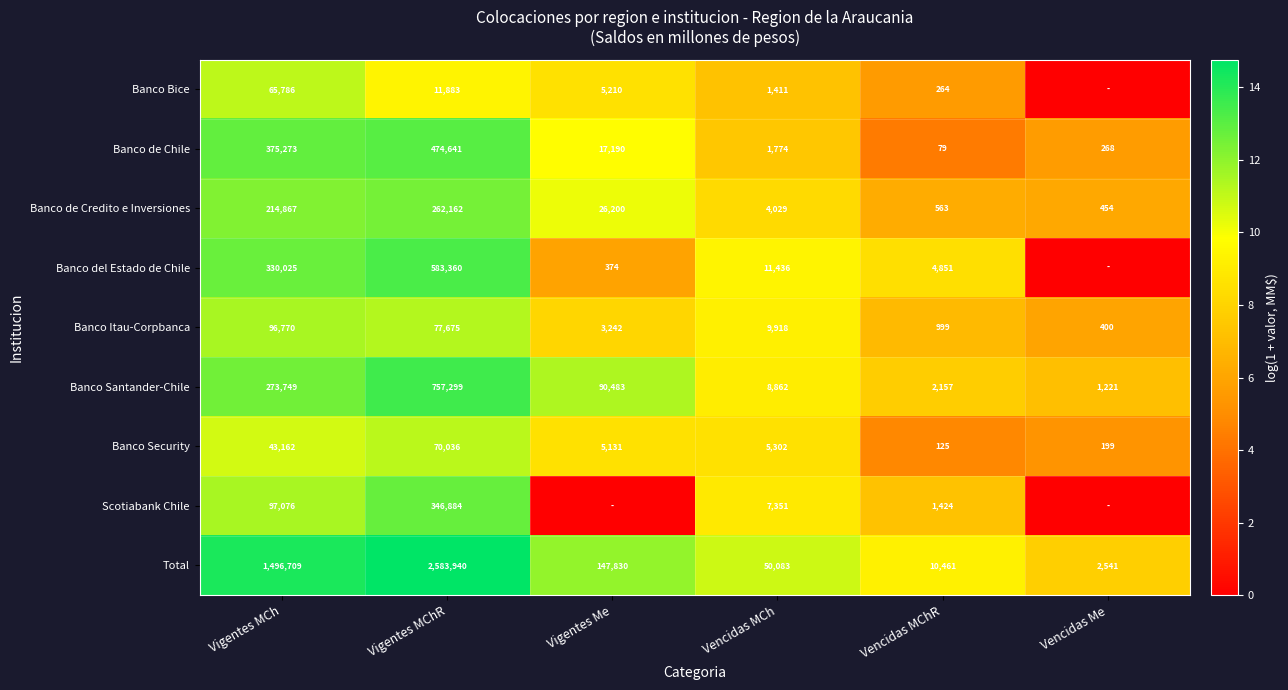

Where is Banco Santander-Chile nearest to the value 379260?

Vigentes MCh